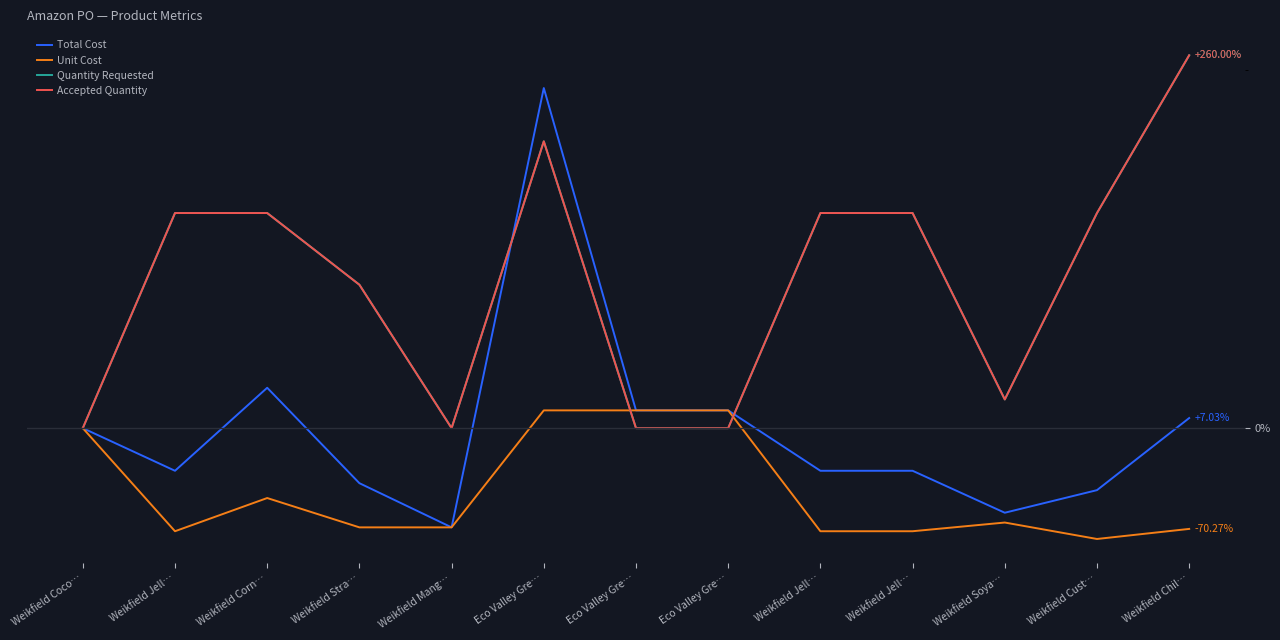

At which category is the sum across all series the highest?

Eco Valley Gre…